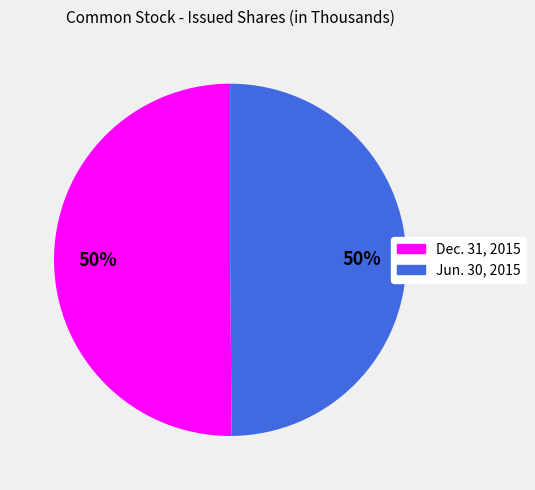

To the nearest percent, what portion does Dec. 31, 2015 represent?

50%